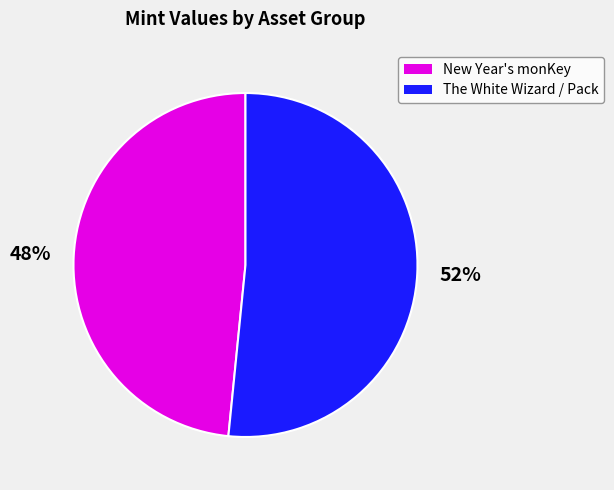

Is there a majority slice in this chart?

Yes